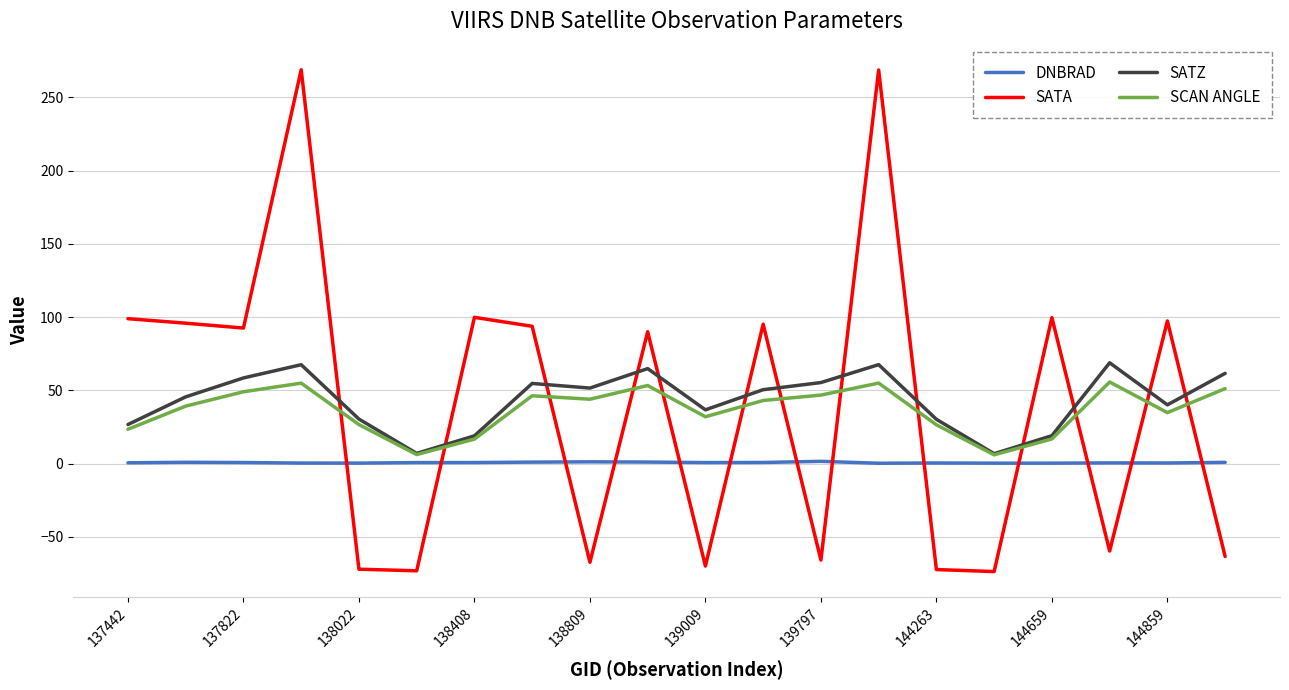

True or false: DNBRAD and SATA cross at least once.

True